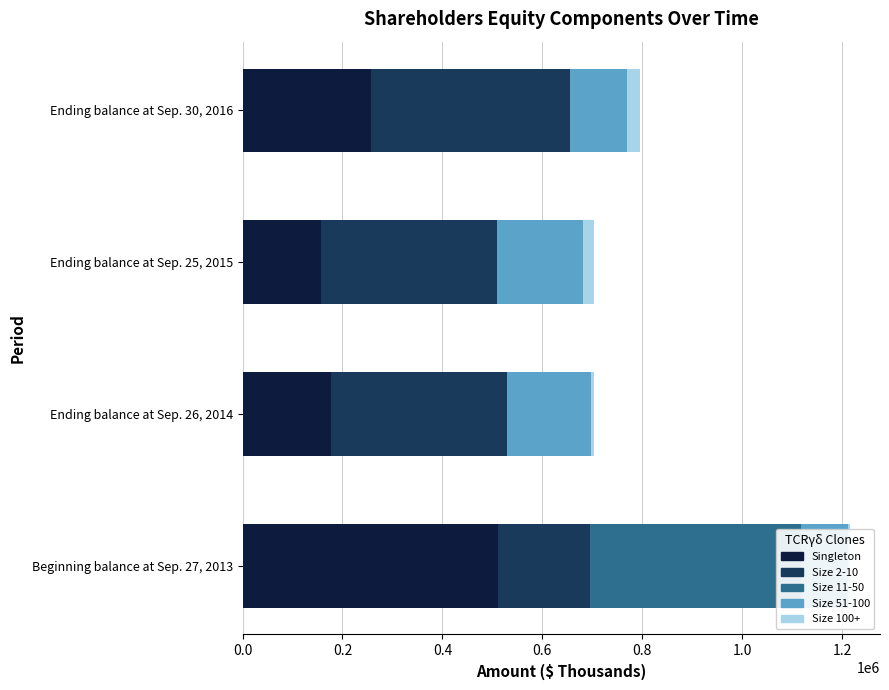

How many series are shown in this chart?

5